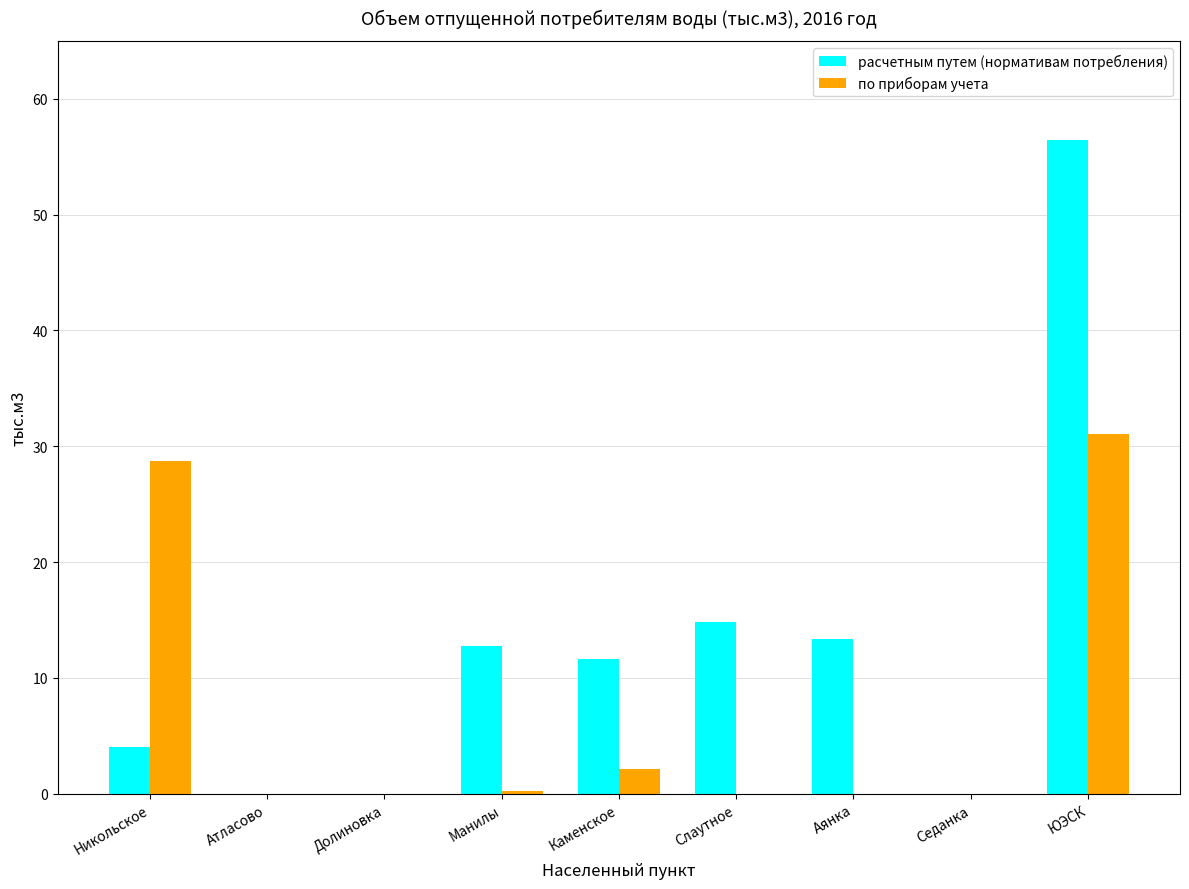

Is the value of расчетным путем (нормативам потребления) at Манилы greater than the value of по приборам учета at Атласово?

Yes